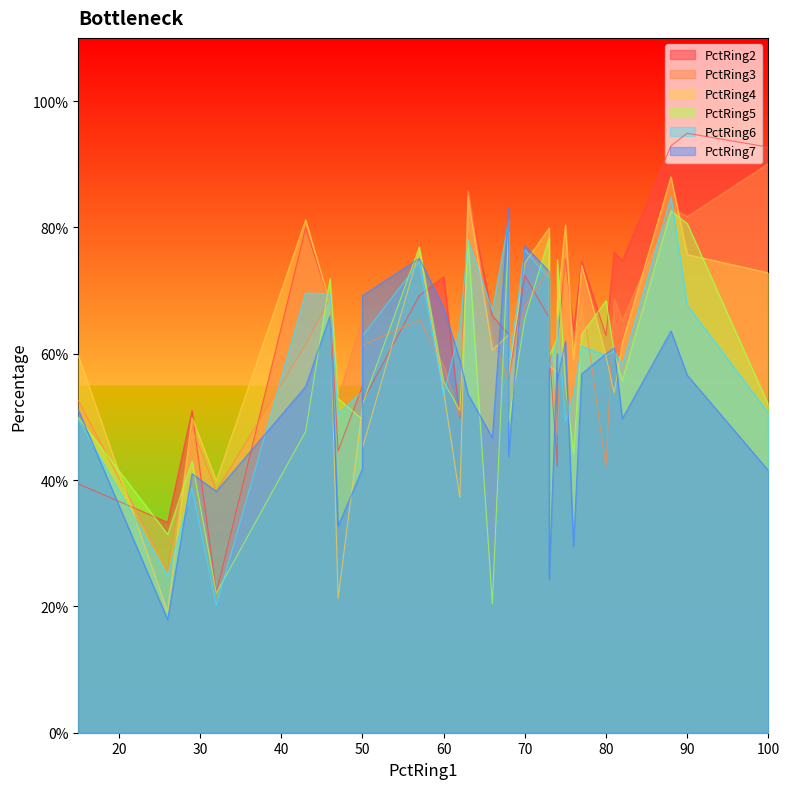

Is it true that PctRing6 equals 39.8 at 73?

False